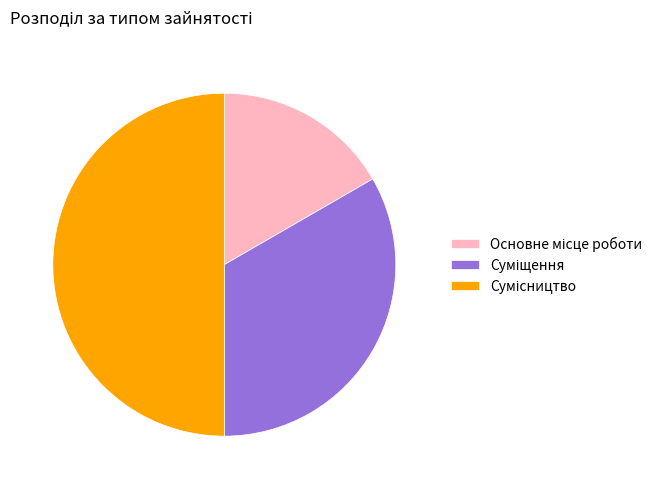

How many slices are in this pie chart?

3